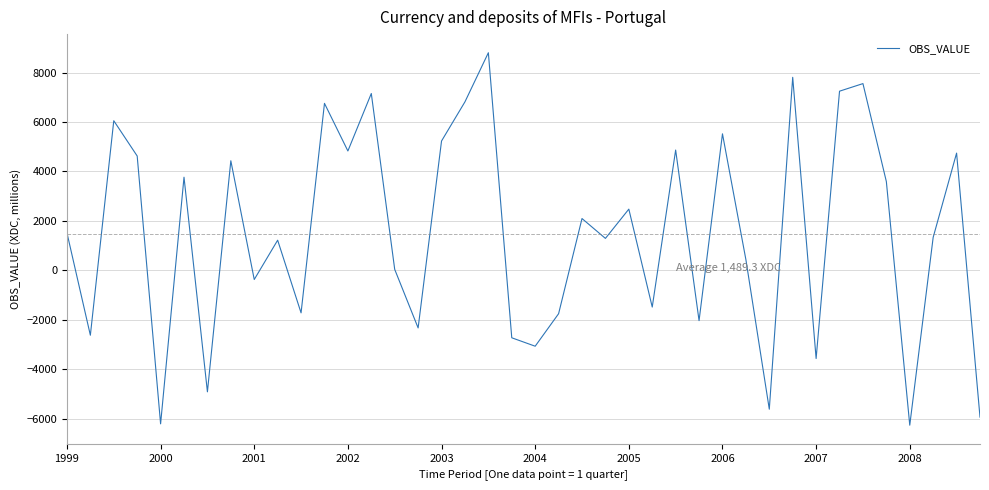

What is the difference between the maximum and minimum values?

15073.6